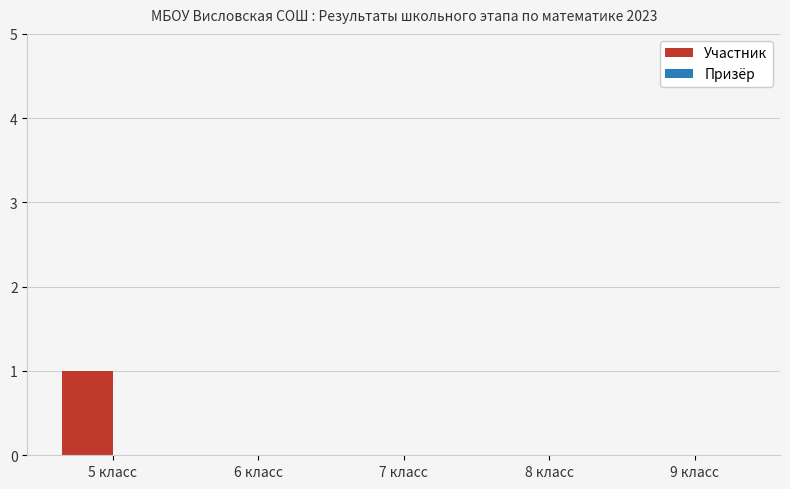

Reading right to left, what are all the values shown in this chart?

9 класс=0	8 класс=0	7 класс=0	6 класс=0	5 класс=1